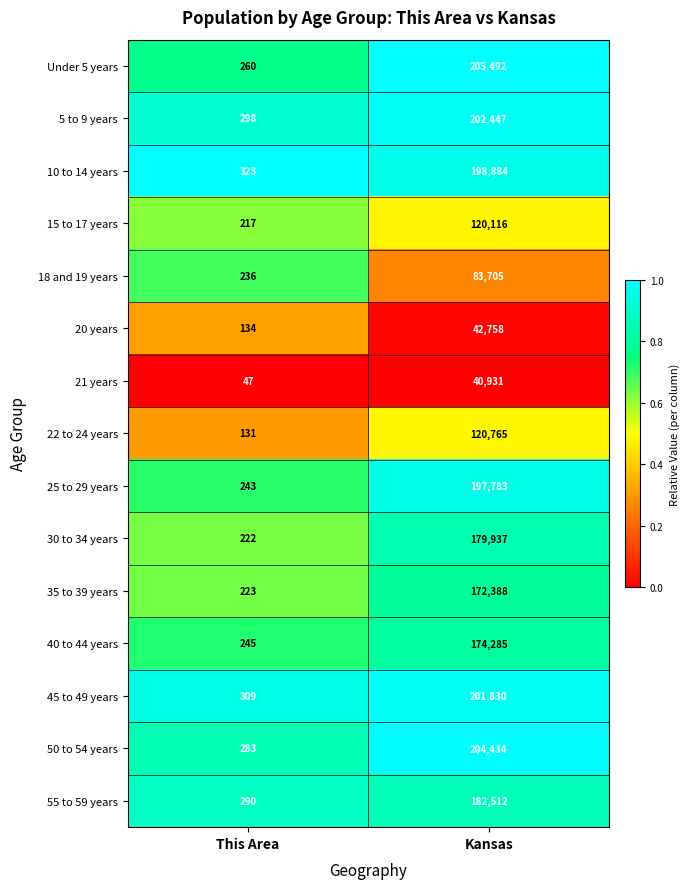

What is the total value across all series at Kansas?

2328267